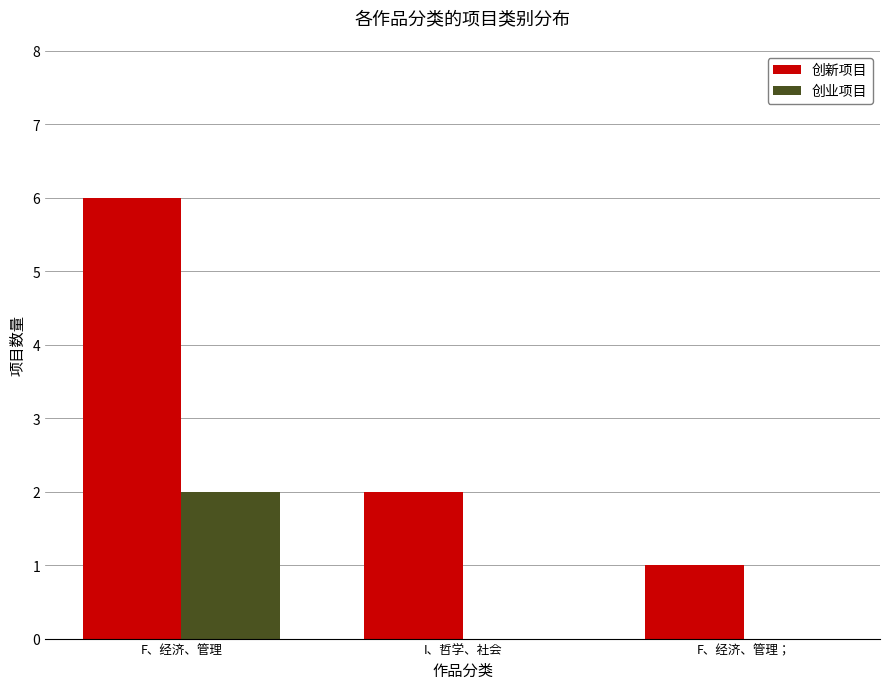

Between I、哲学、社会 and F、经济、管理；, which series saw the biggest shift?

创新项目